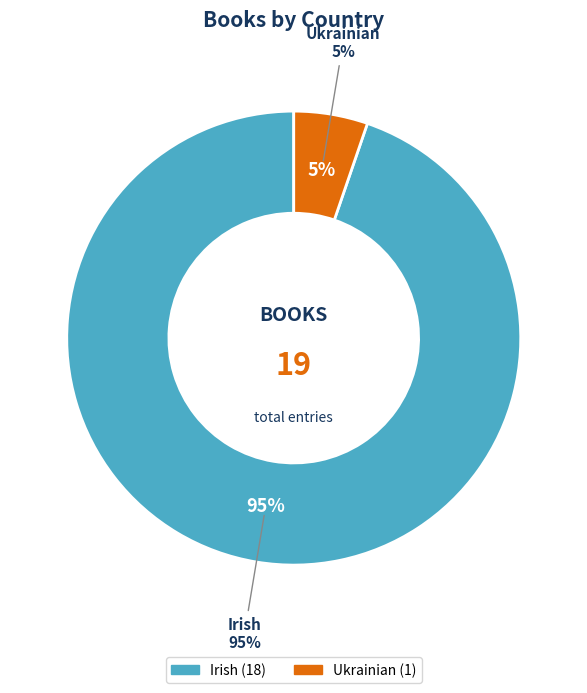

Between Ukrainian and Irish, which is larger?

Irish